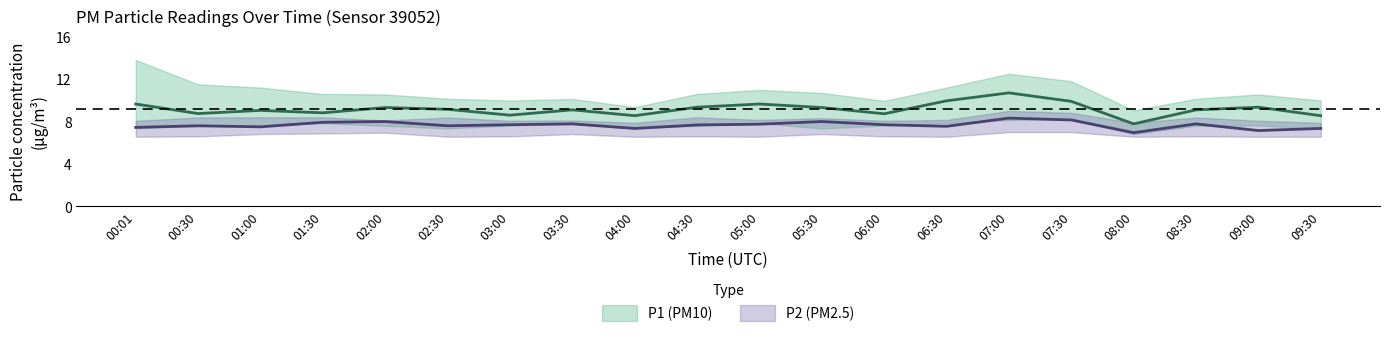

Does the chart have visible grid lines?

No